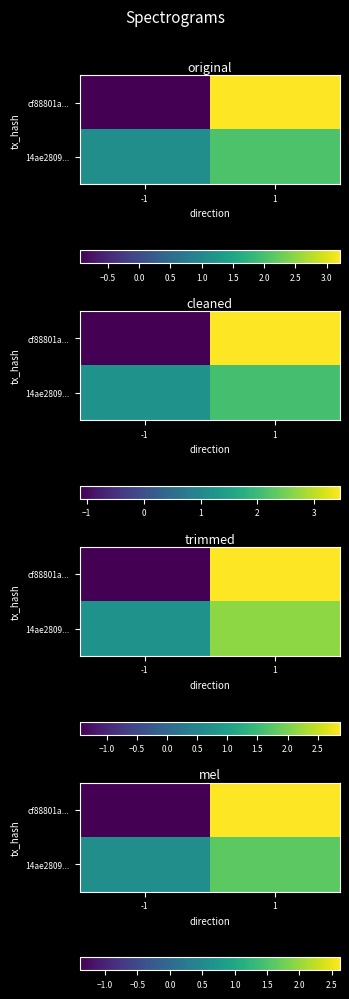

Is it true that row_0 equals -1.4 at -1?

True